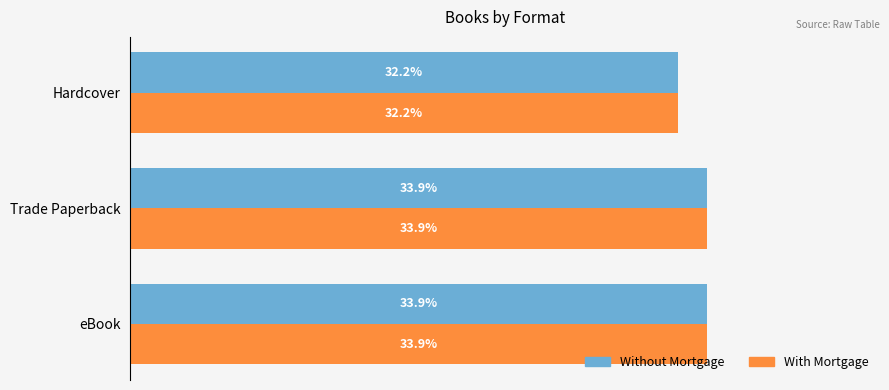

At which label is With Mortgage closest to 33?

Hardcover